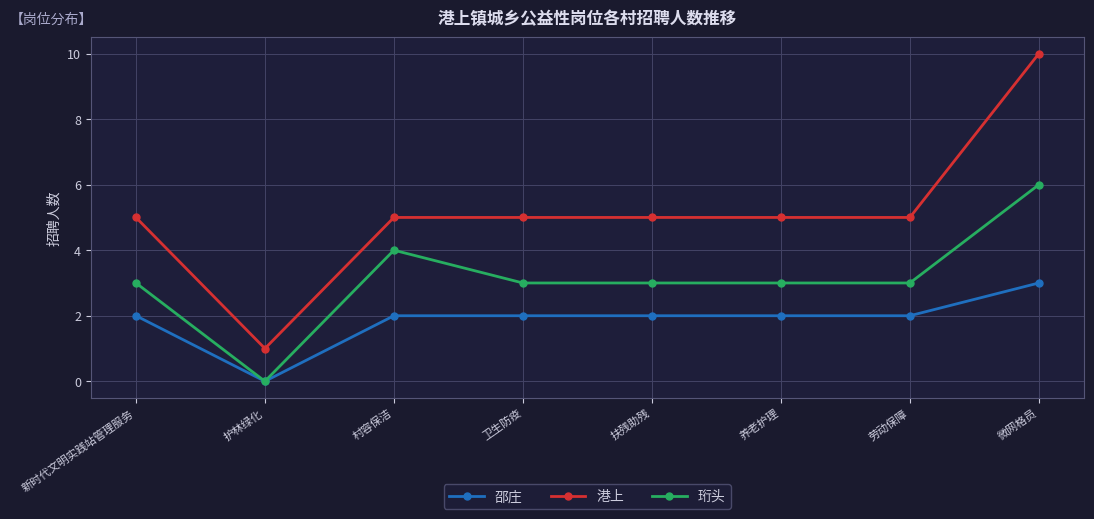

What is the total value across all series at 卫生防疫?

10